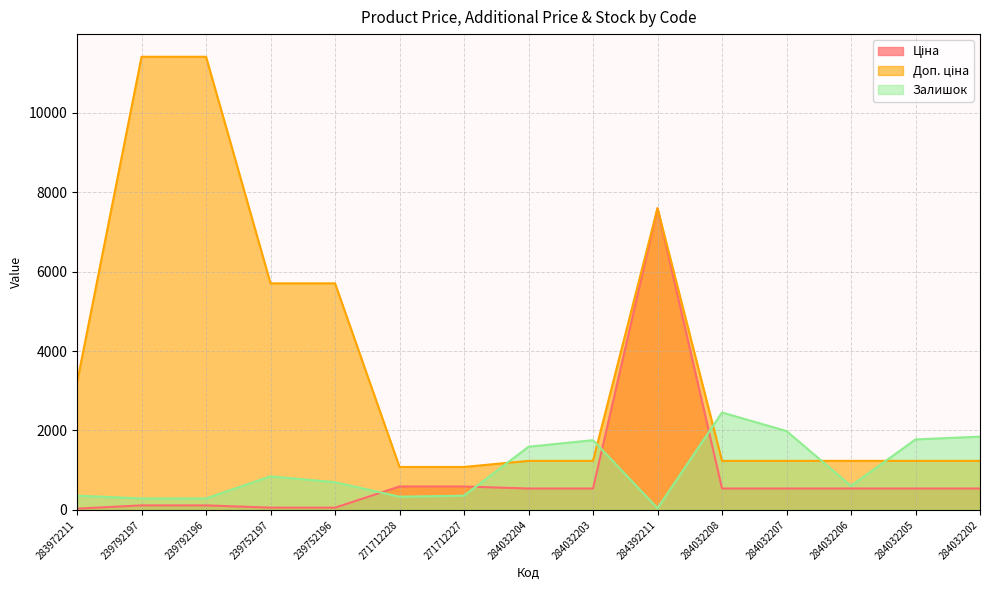

What position from the right is 239792197?

14